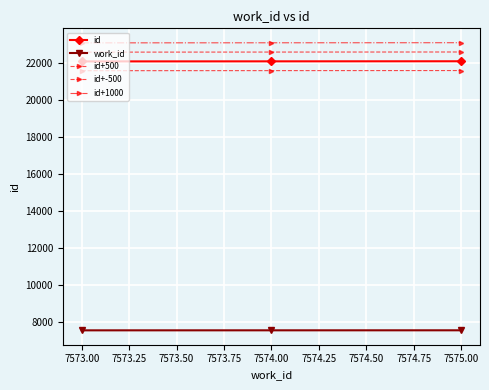

Count the number of categories in the chart.

3